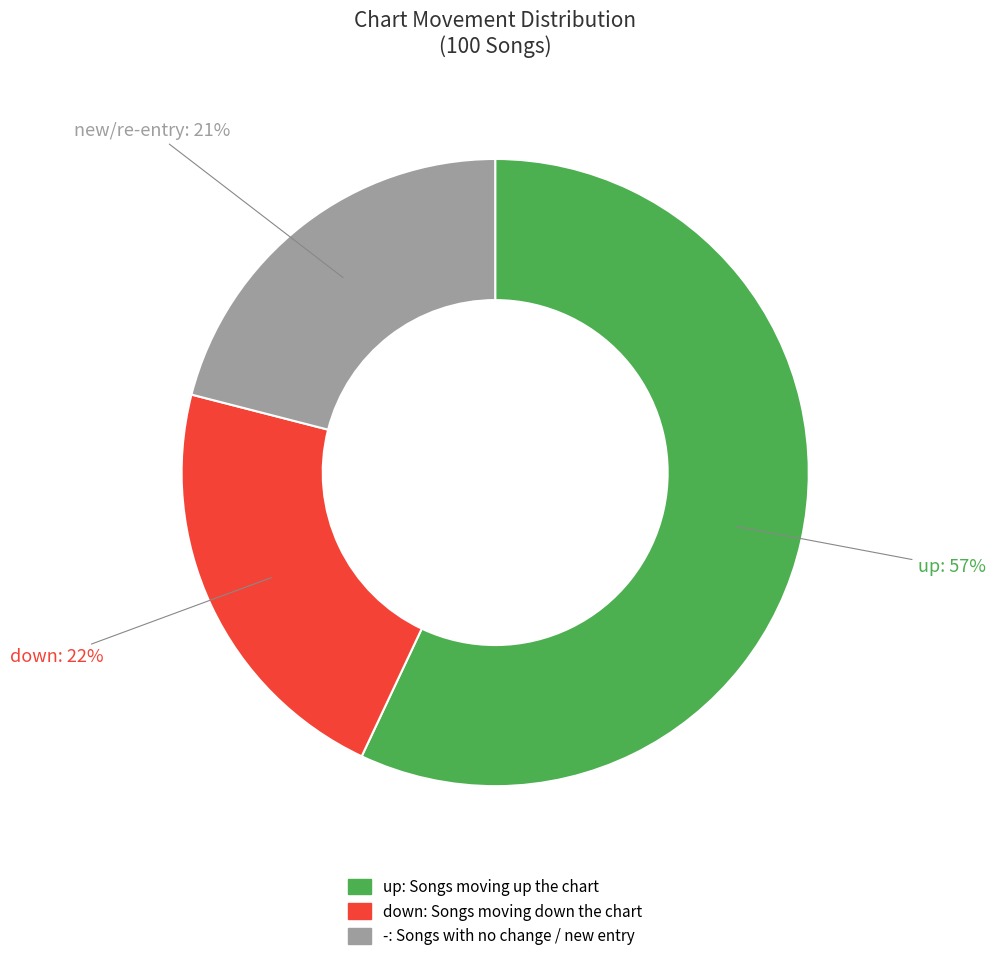

To the nearest percent, what percentage of the pie is up?

57%